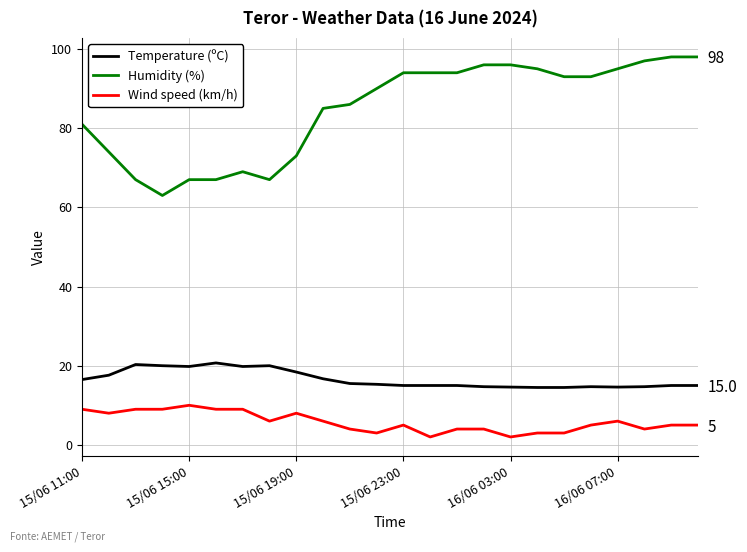

What are all the series names shown in the legend?

Temperature (ºC), Humidity (%), Wind speed (km/h)